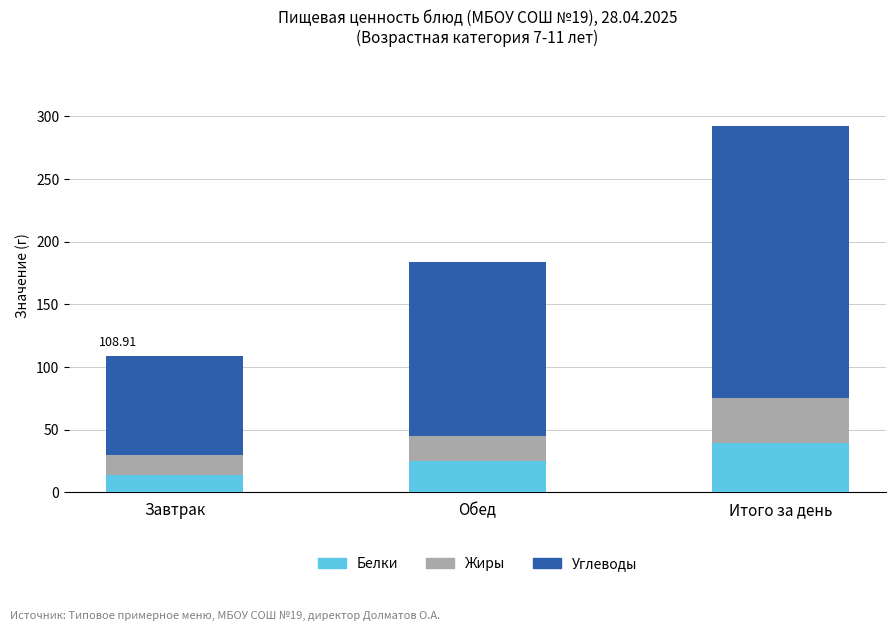

How many categories are shown in the chart?

3